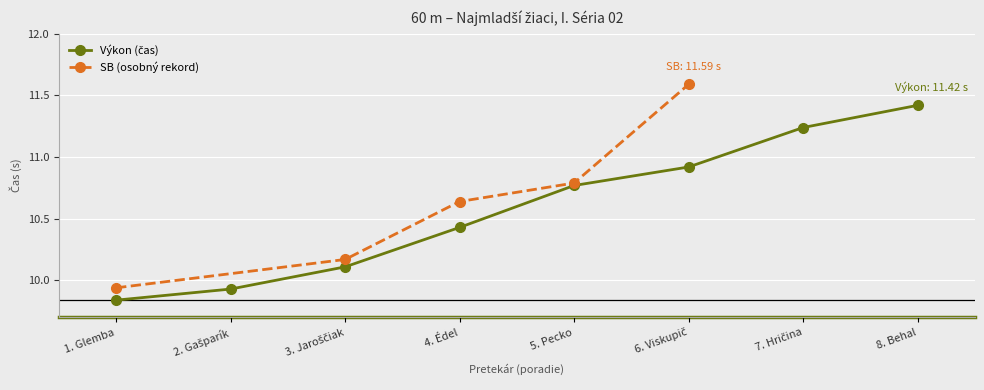

What is the difference between the maximum and minimum values?

1.6